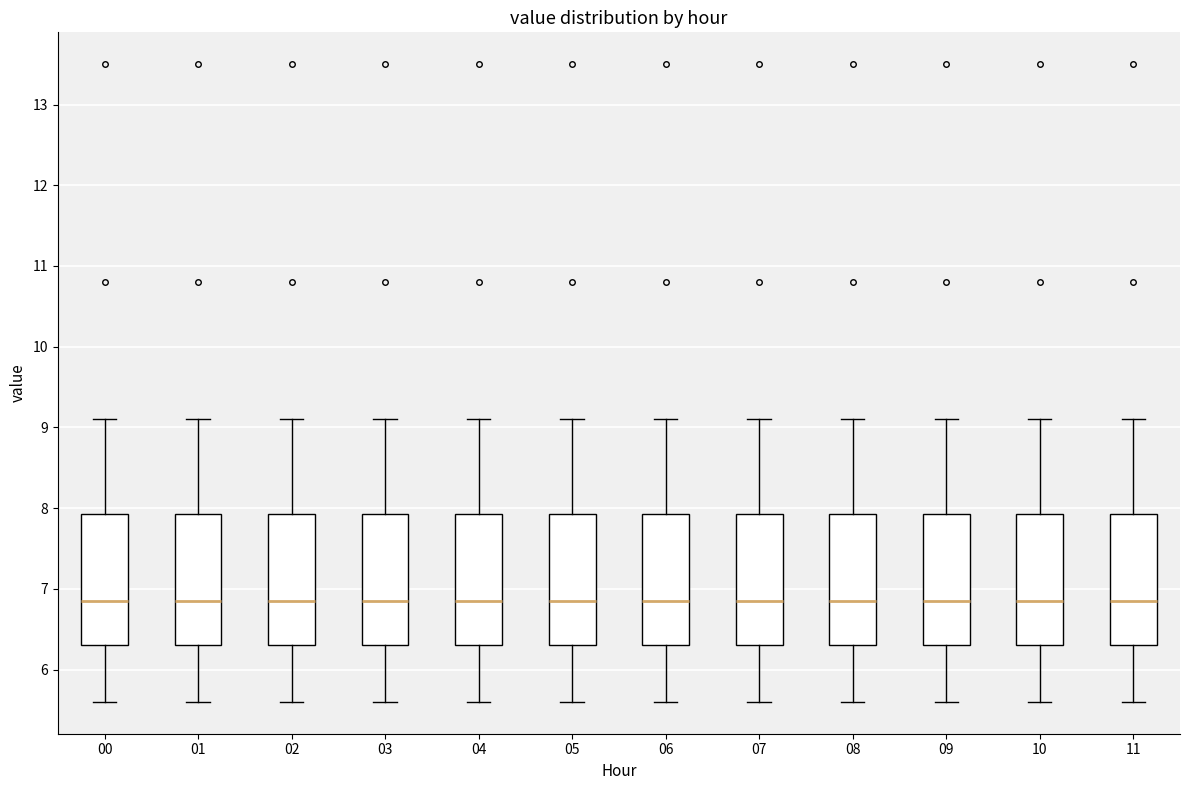

Reading left to right, transcribe this box plot: for each box, give where its median line is, the range the box spans, and where its two whiskers end, as read against the y-axis. The values are not printed on the chart, so give them approximately, as read against the axis.

00: median 6.9, box 6.3 to 7.9, whiskers 5.6 to 9.1
01: median 6.9, box 6.3 to 7.9, whiskers 5.6 to 9.1
02: median 6.9, box 6.3 to 7.9, whiskers 5.6 to 9.1
03: median 6.9, box 6.3 to 7.9, whiskers 5.6 to 9.1
04: median 6.9, box 6.3 to 7.9, whiskers 5.6 to 9.1
05: median 6.9, box 6.3 to 7.9, whiskers 5.6 to 9.1
06: median 6.9, box 6.3 to 7.9, whiskers 5.6 to 9.1
07: median 6.9, box 6.3 to 7.9, whiskers 5.6 to 9.1
08: median 6.9, box 6.3 to 7.9, whiskers 5.6 to 9.1
09: median 6.9, box 6.3 to 7.9, whiskers 5.6 to 9.1
10: median 6.9, box 6.3 to 7.9, whiskers 5.6 to 9.1
11: median 6.9, box 6.3 to 7.9, whiskers 5.6 to 9.1